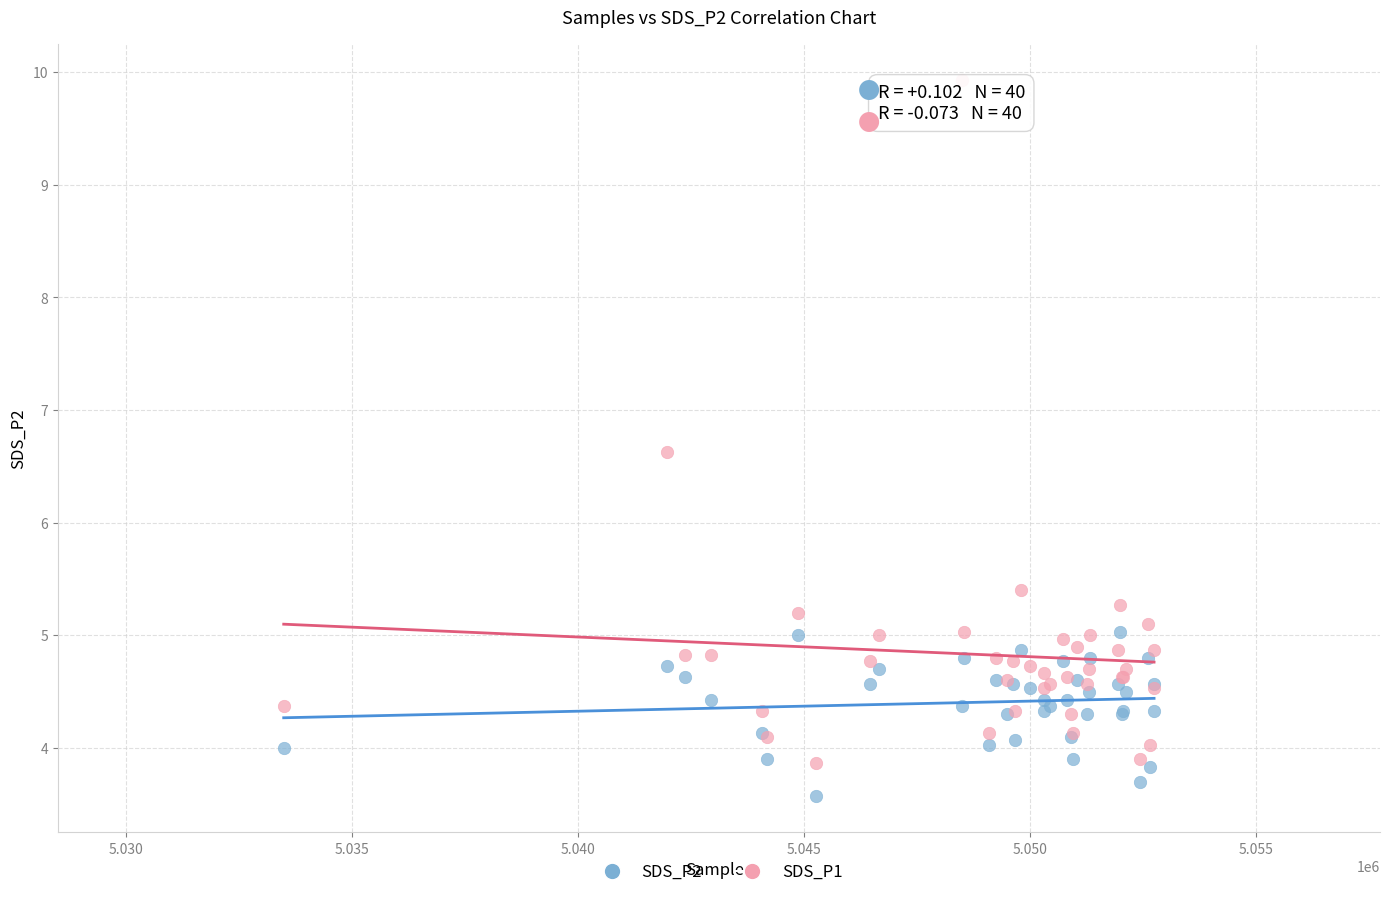

Which series has the widest spread of Y values?

SDS_P1